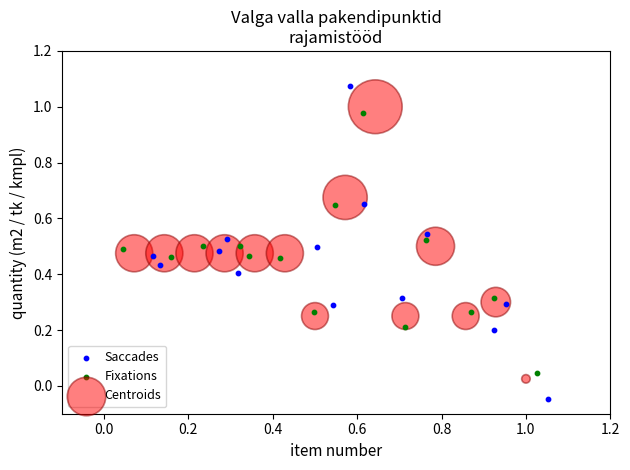

Which series has the largest Y range (max minus min)?

Saccades